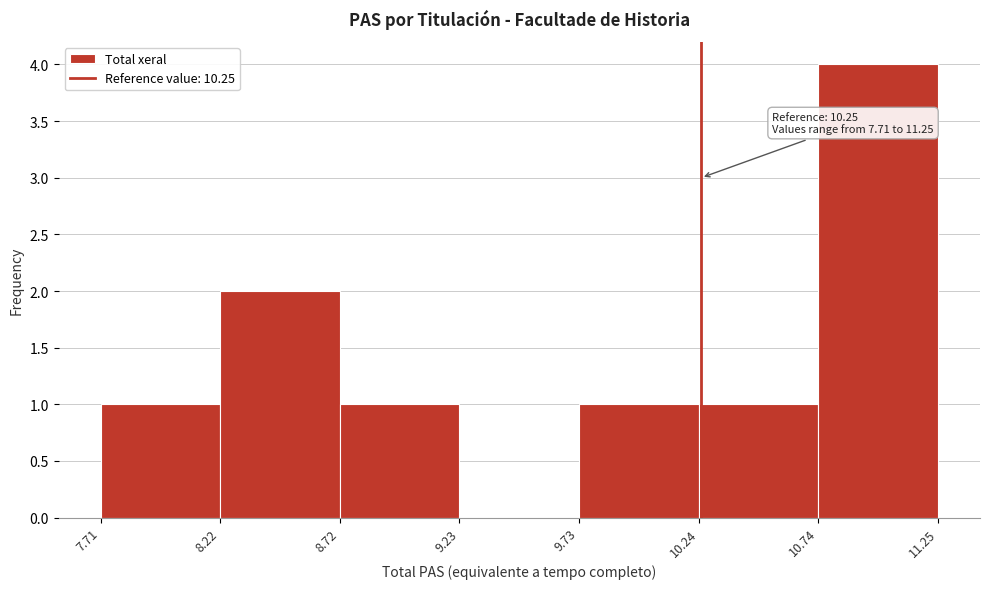

Over which range of the x-axis is the bar tallest?

10.74 to 11.25